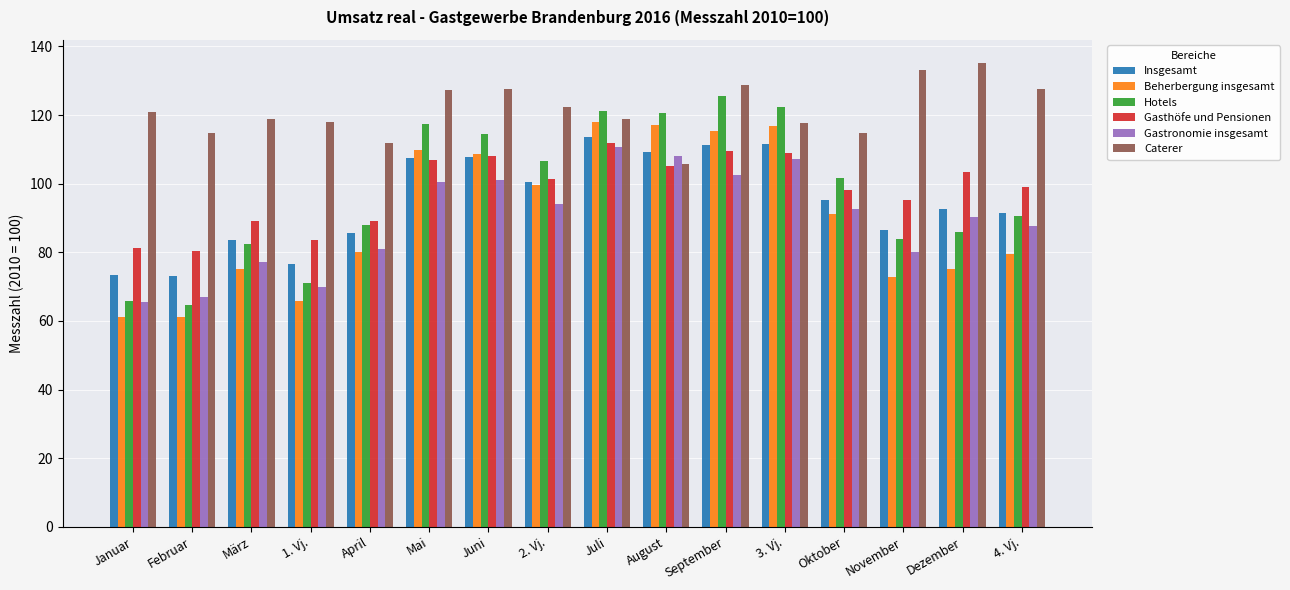

Which category has the highest value in the Gastronomie insgesamt series?

Juli